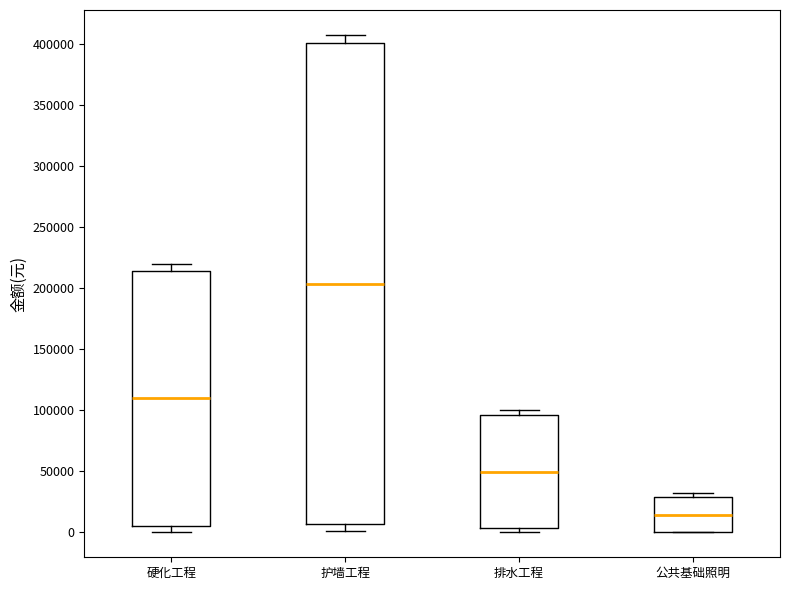

Reading left to right, transcribe this box plot: for each box, give where its median line is, the range the box spans, and where its two whiskers end, as read against the y-axis. The values are not printed on the chart, so give them approximately, as read against the axis.

硬化工程: median 110000, box 5000 to 215000, whiskers 0 to 220000
护墙工程: median 205000, box 5000 to 400000, whiskers 0 to 405000
排水工程: median 50000, box 5000 to 95000, whiskers 0 to 100000
公共基础照明: median 15000, box 0 to 30000, whiskers 0 to 30000 (just above the box's upper edge)